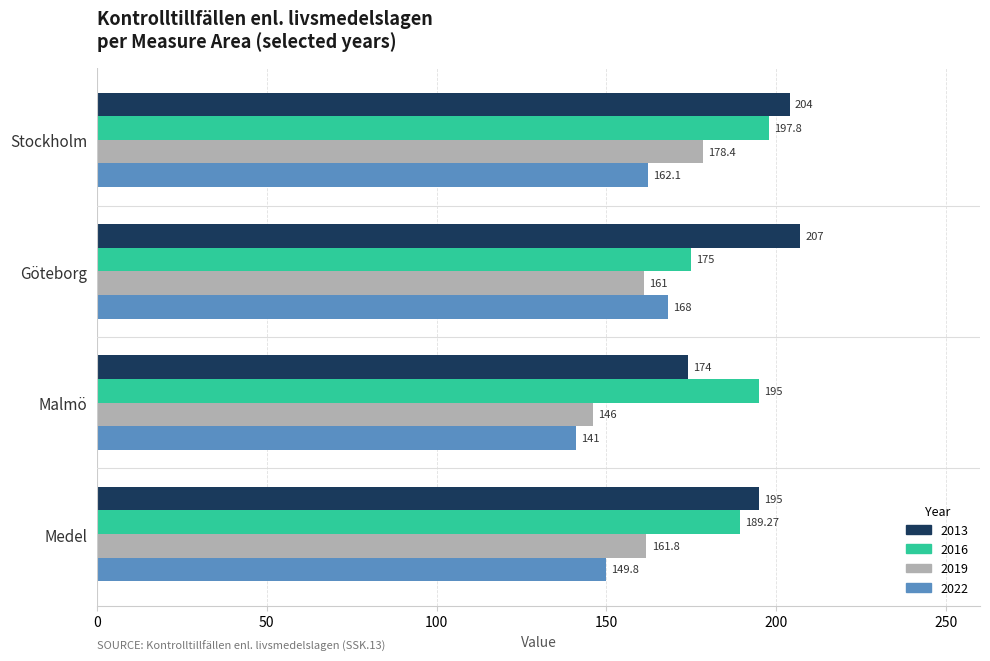

What is the sum of the 2019 values at Malmö and Medel?

307.8